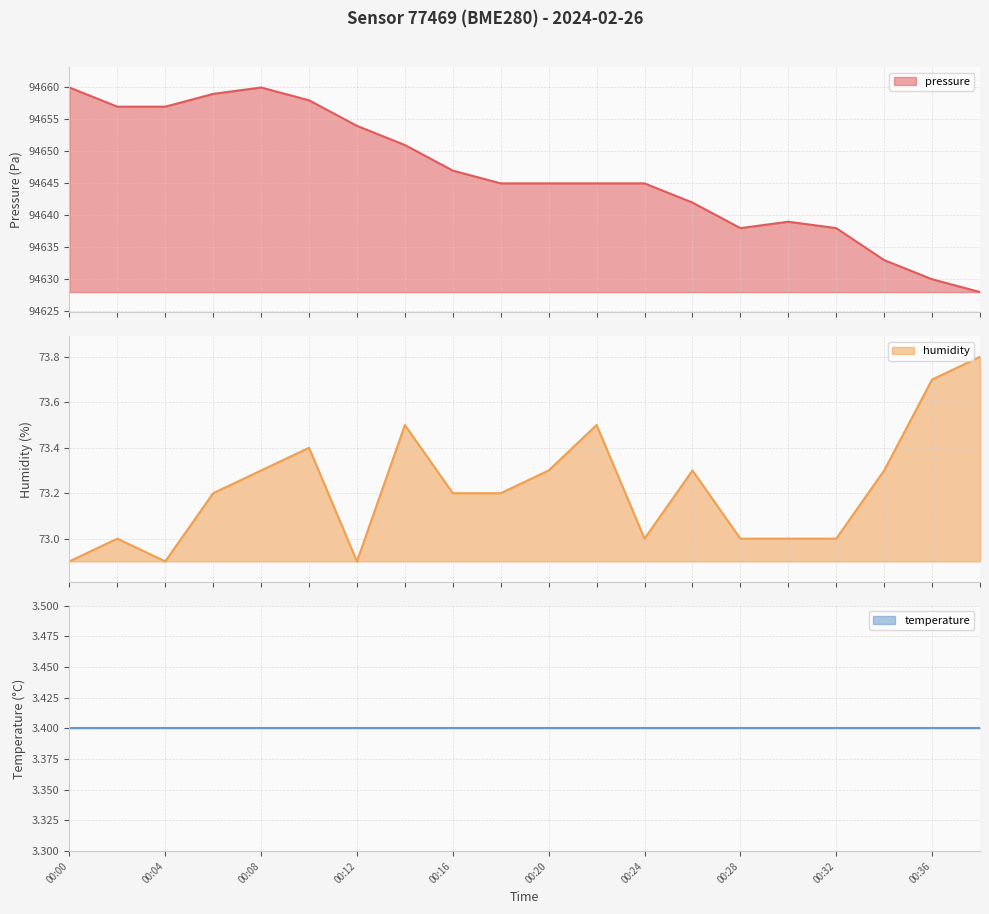

What is the highest value of the pressure series?

94660